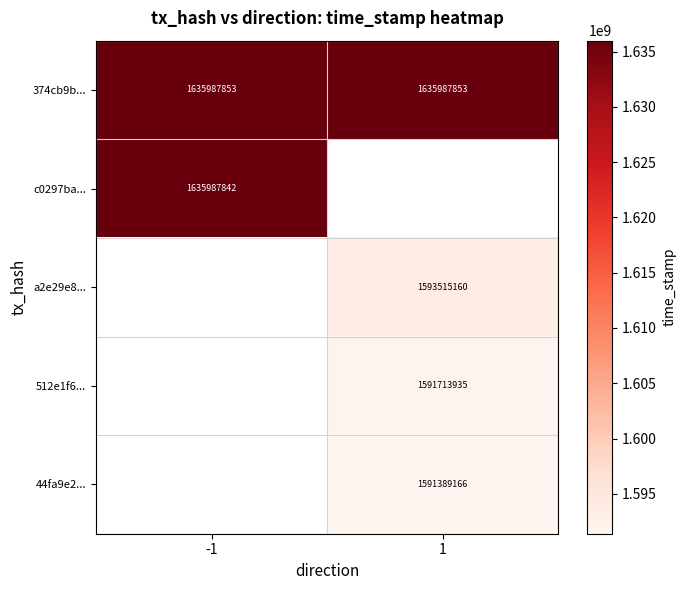

True or false: a2e29e8... has a value of 2701900794 at 1.

False